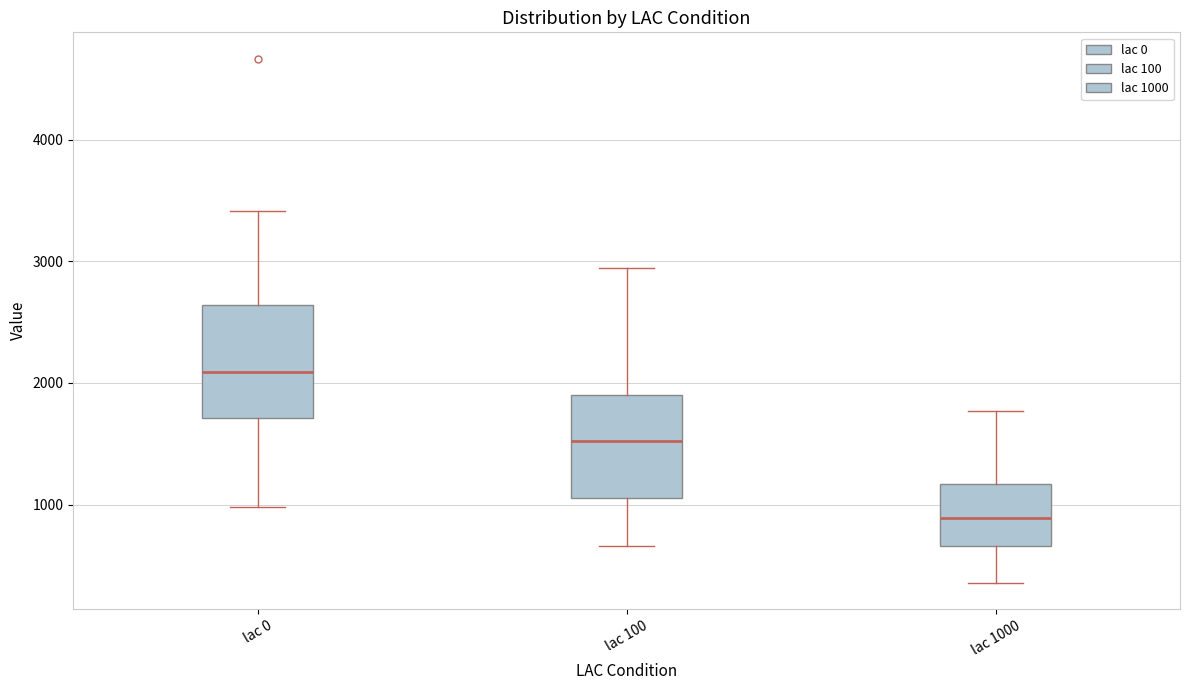

Reading left to right, transcribe this box plot: for each box, give where its median line is, the range the box spans, and where its two whiskers end, as read against the y-axis. The values are not printed on the chart, so give them approximately, as read against the axis.

lac 0: median 2100, box 1700 to 2600, whiskers 1000 to 3400
lac 100: median 1500, box 1100 to 1900, whiskers 700 to 2900
lac 1000: median 900, box 700 to 1200, whiskers 400 to 1800